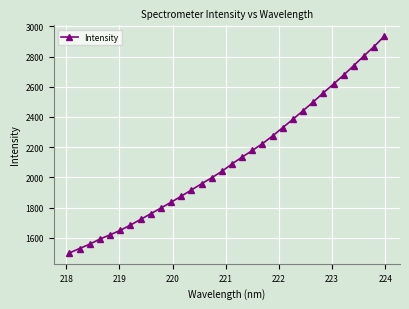

What is the average value?

2118.4